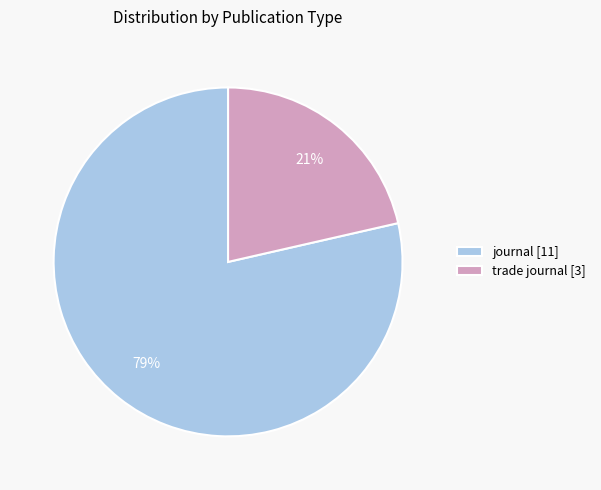

Does journal [11] represent more than half of the total?

Yes